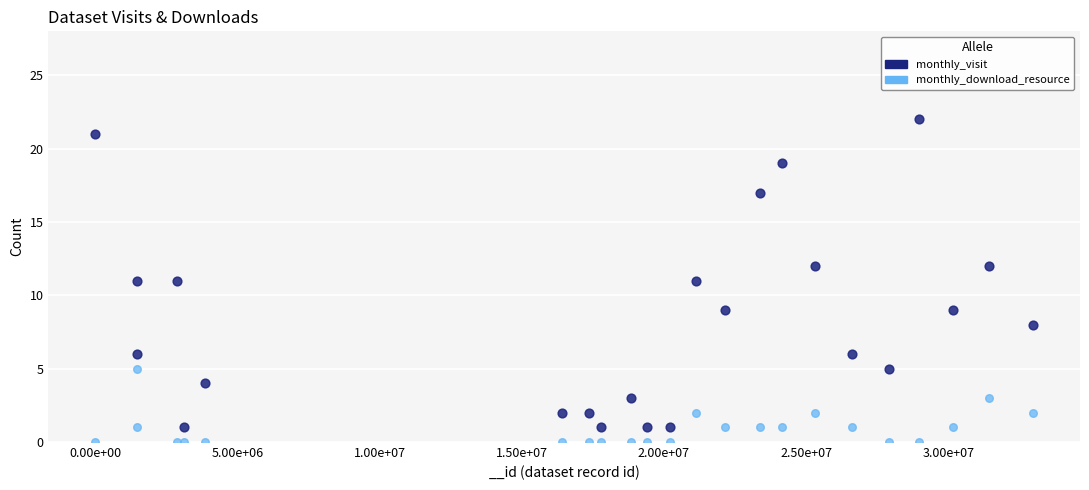

What is the X range (max minus min) for the scatter plot?

32979541